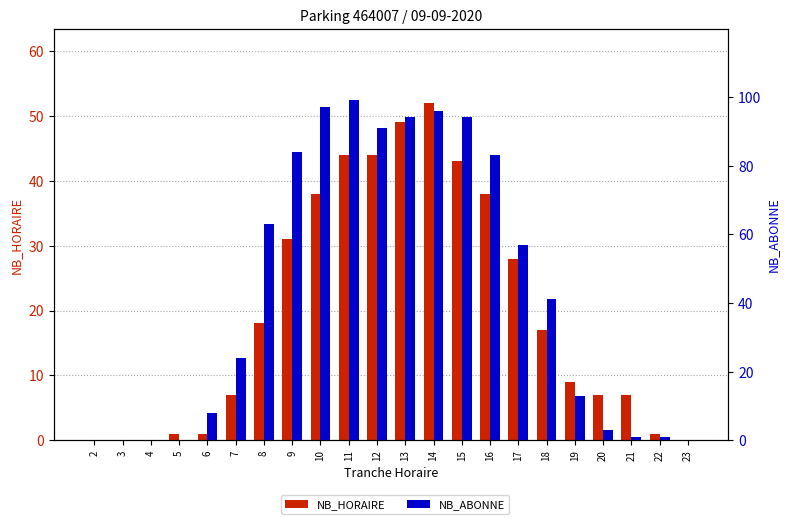

Reading left to right, list all the values displayed in this chart.

NB_HORAIRE: 2=0	3=0	4=0	5=1	6=1	7=7	8=18	9=31	10=38	11=44	12=44	13=49	14=52	15=43	16=38	17=28	18=17	19=9	20=7	21=7	22=1	23=0
NB_ABONNE: 2=0	3=0	4=0	5=0	6=8	7=24	8=63	9=84	10=97	11=99	12=91	13=94	14=96	15=94	16=83	17=57	18=41	19=13	20=3	21=1	22=1	23=0